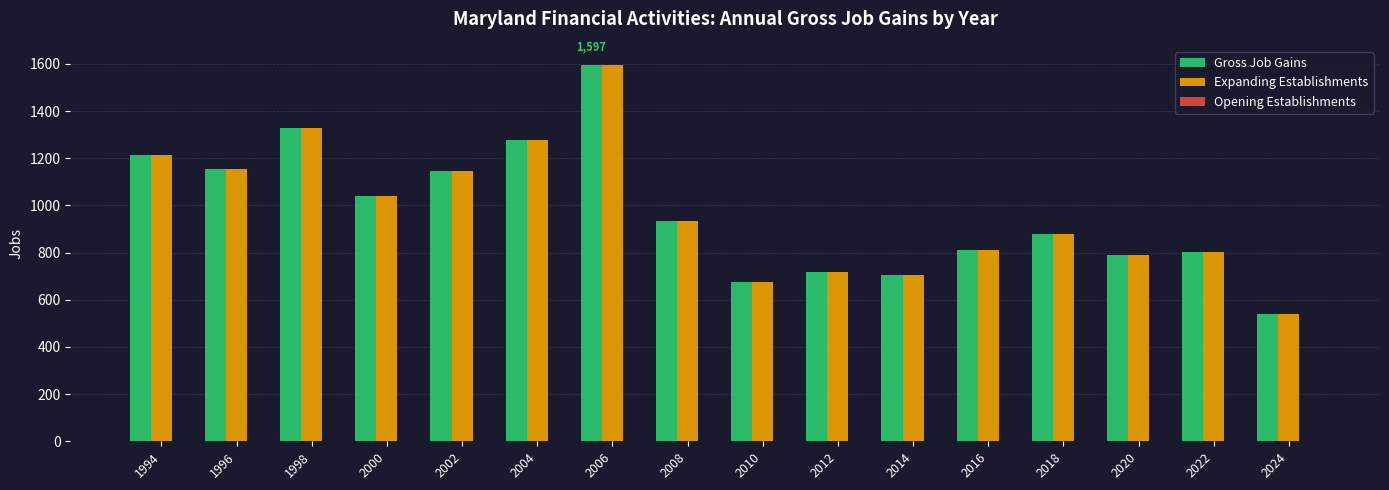

At which label is Expanding Establishments closest to 1069?

2000